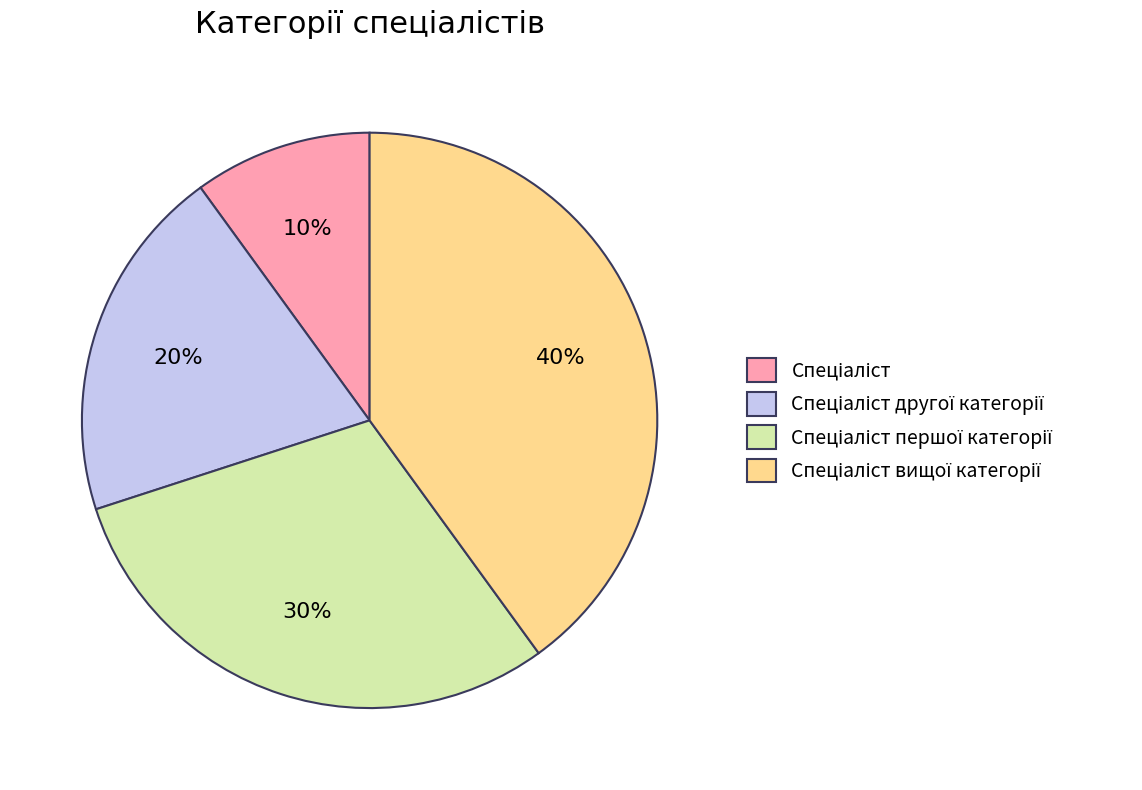

Does any single category account for the majority?

No